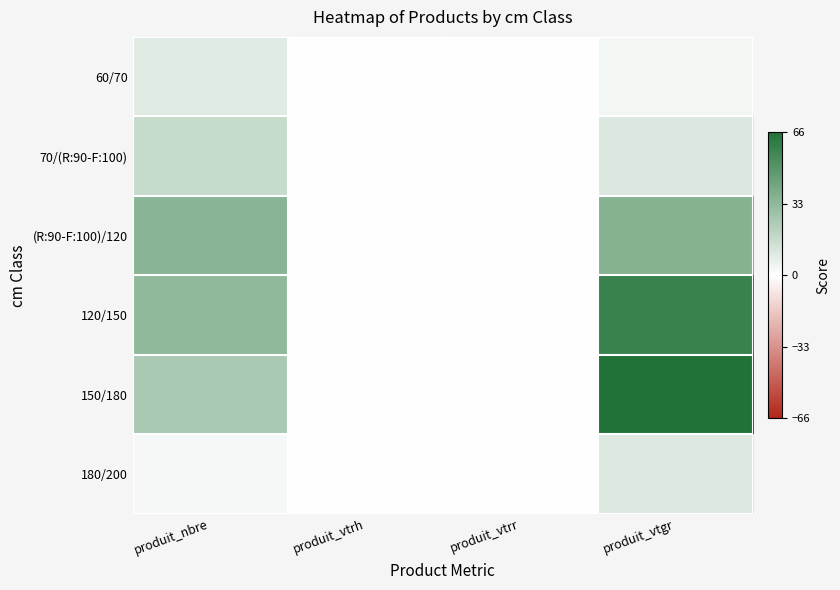

What is the greatest value displayed?

66.0